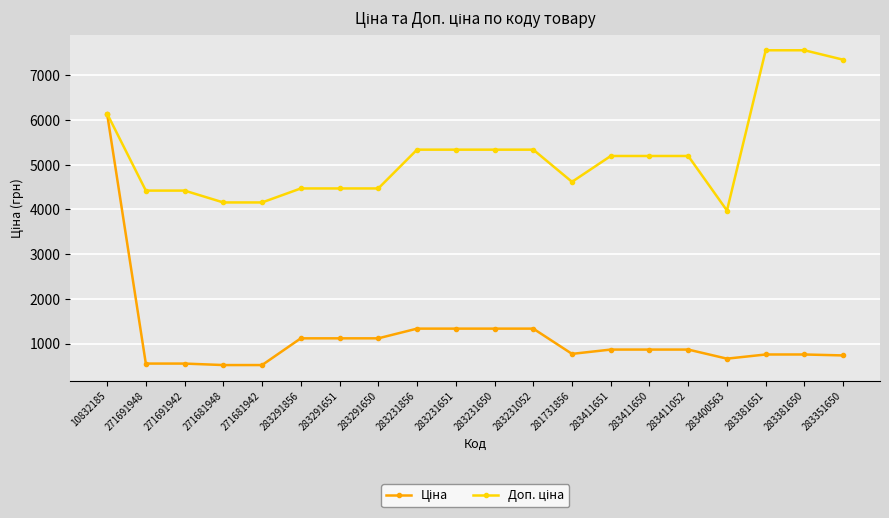

What is the spread (max minus min) of values at 283411052?

4329.5